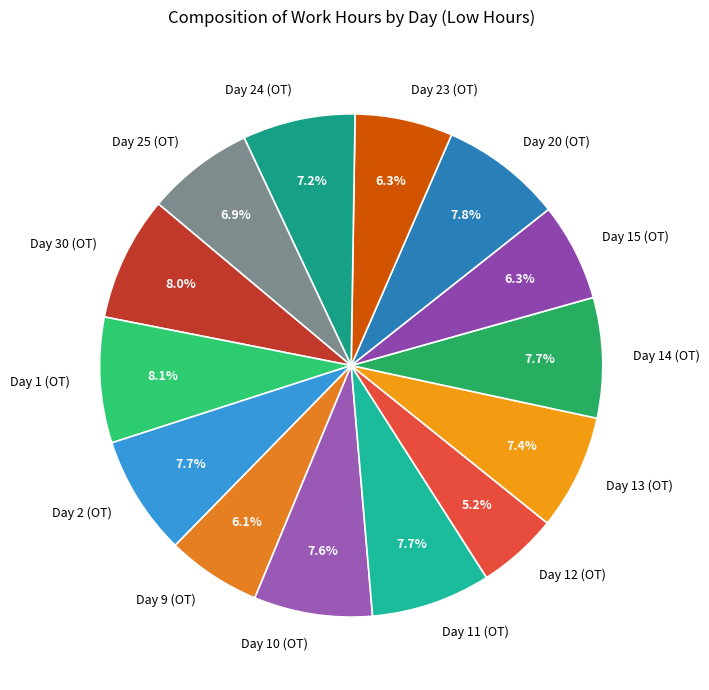

Count the number of slices in the pie.

14